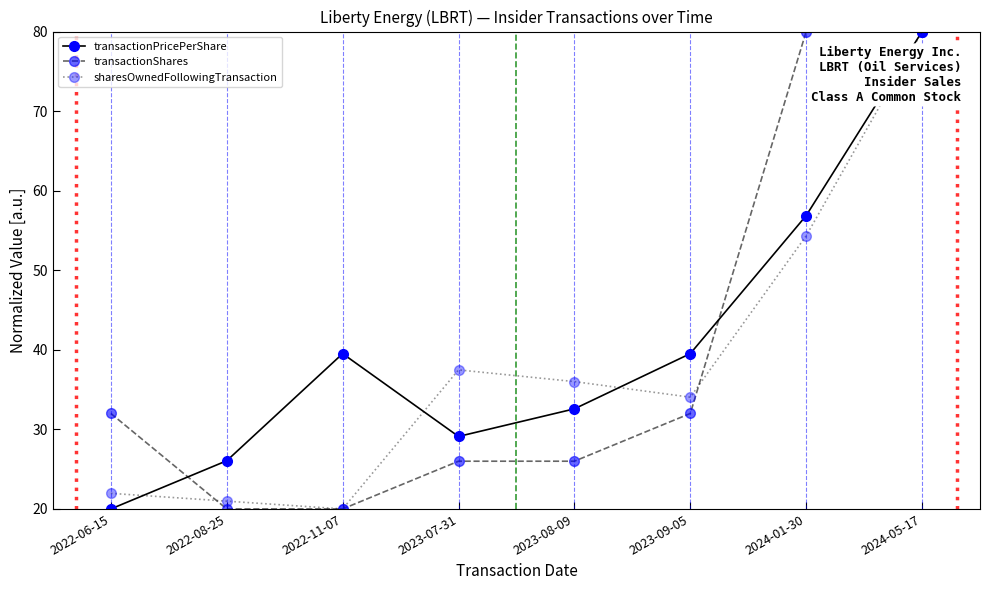

What is the label of the 4th point from the left?

2023-07-31